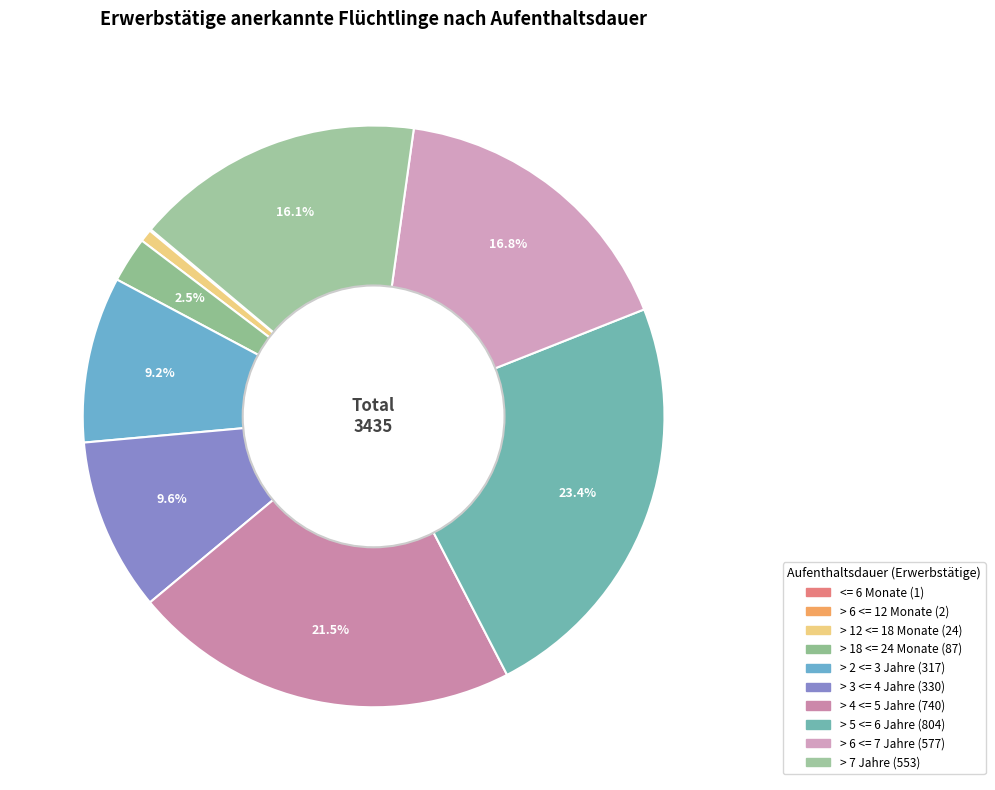

Which has a higher value, > 12 <= 18 Monate or > 7 Jahre?

> 7 Jahre